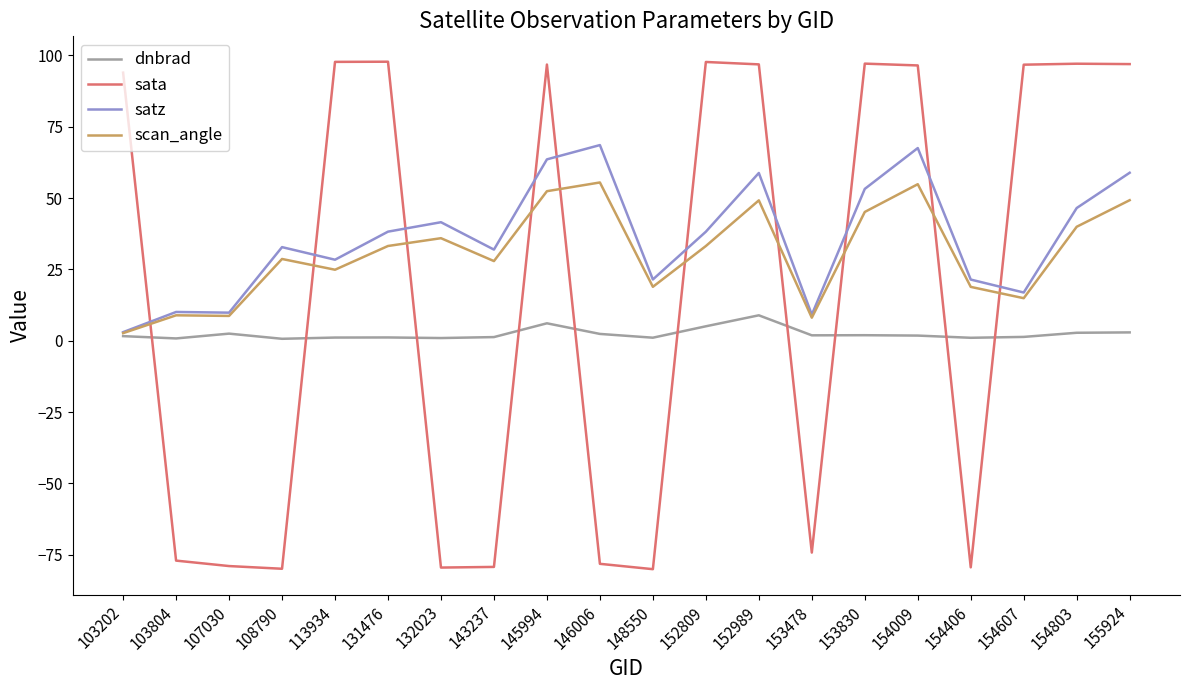

Which series has the largest range (max minus min)?

sata